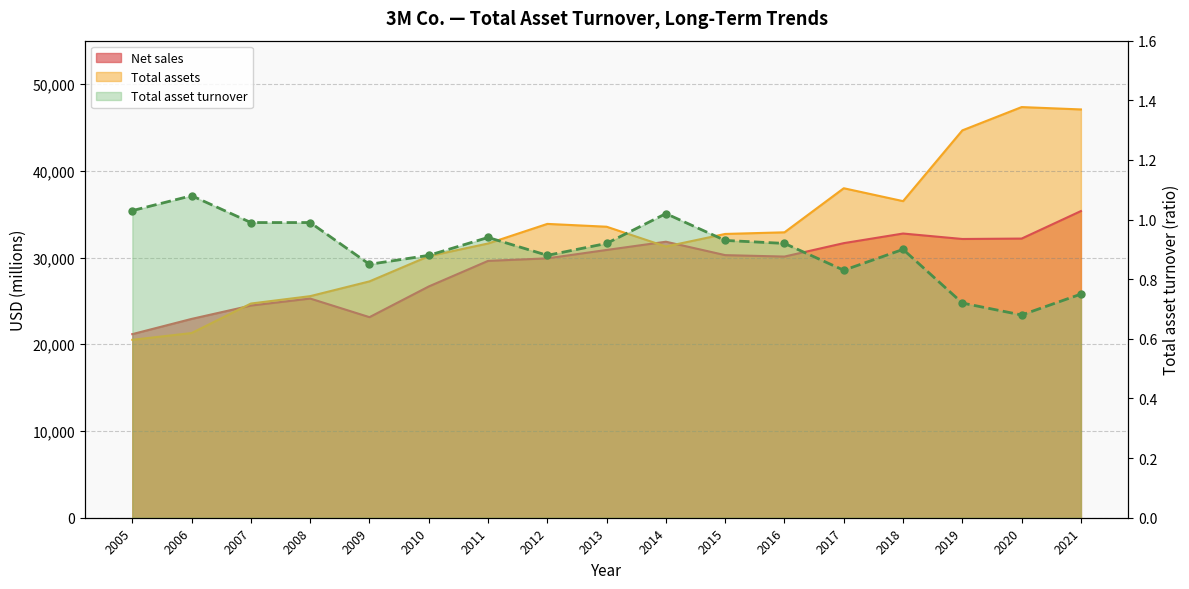

True or false: Total asset turnover and Net sales cross at least once.

False